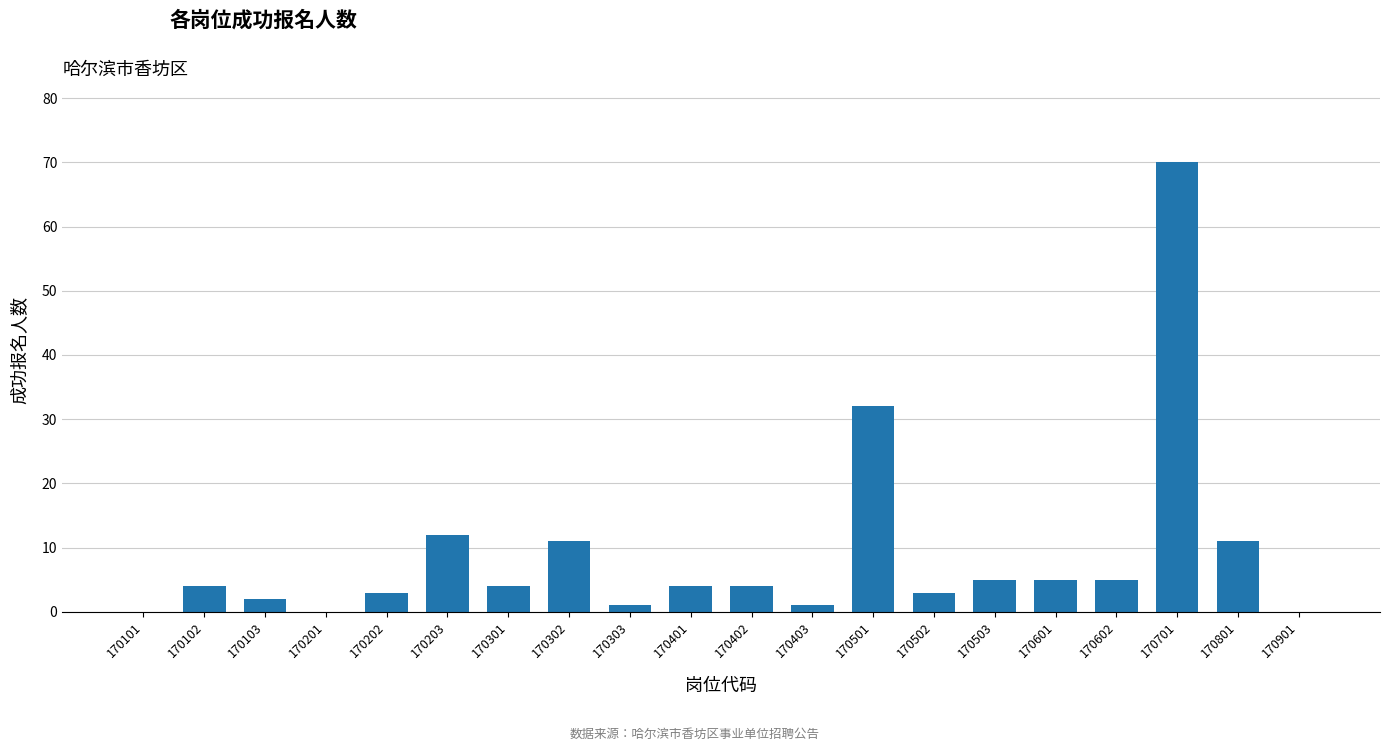

What is the average value?

9